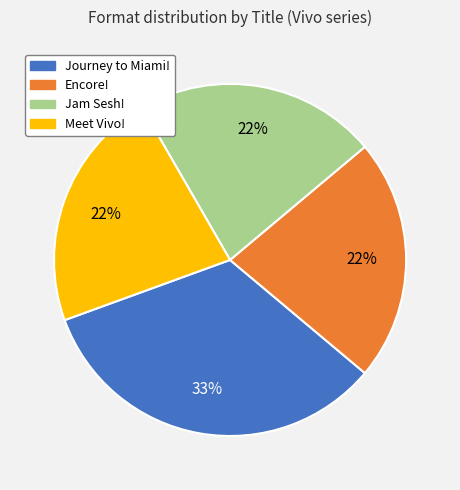

Is it true that Jam Sesh! is 22% of the pie?

True